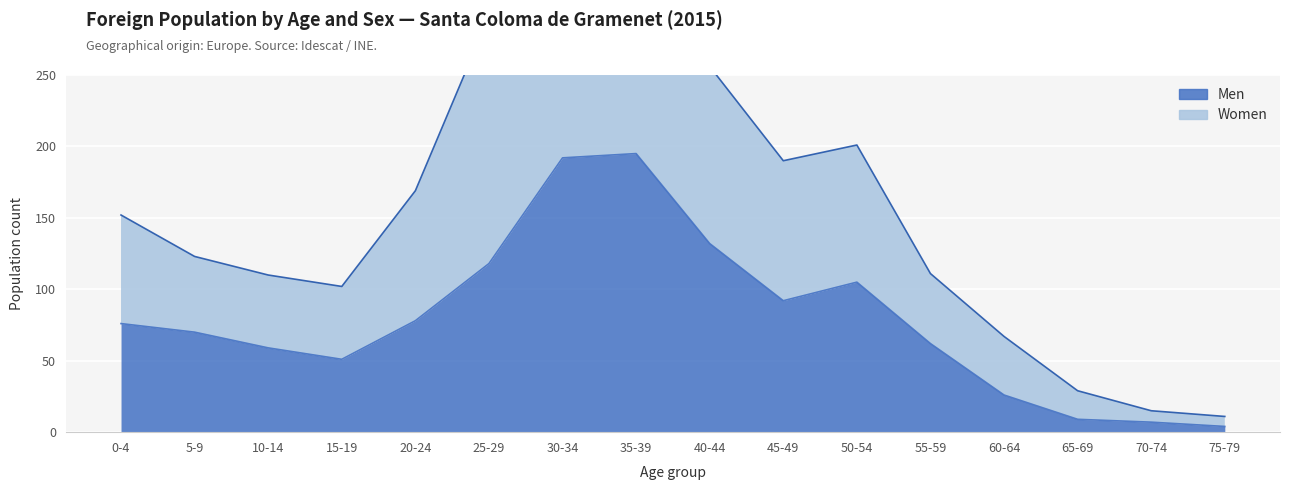

Does the chart display data point markers on the line(s)?

No